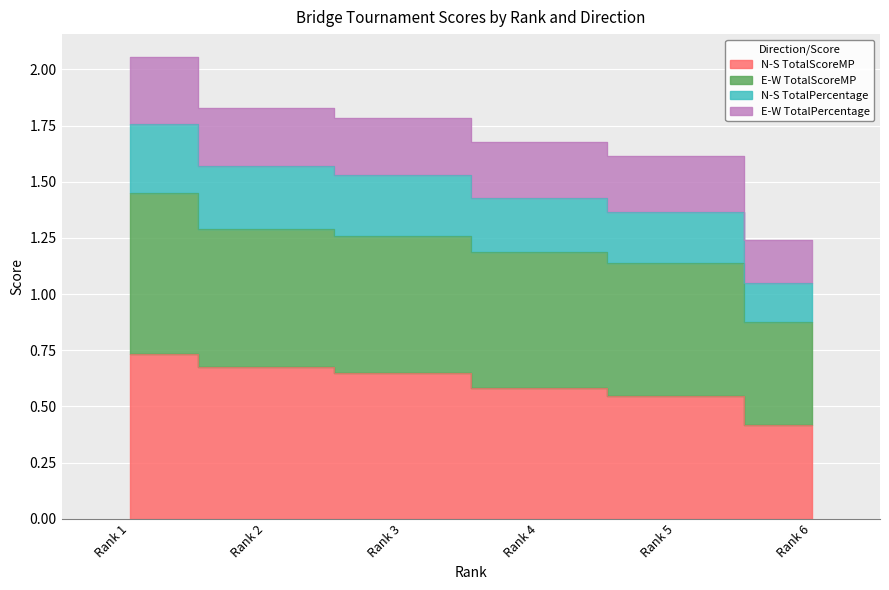

The value of N-S TotalPercentage at Rank 6 is 1.8. True or false?

False